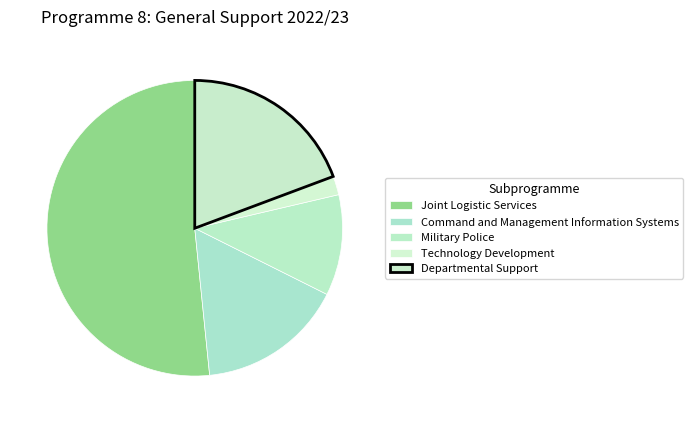

Which slice is the smallest?

Technology Development